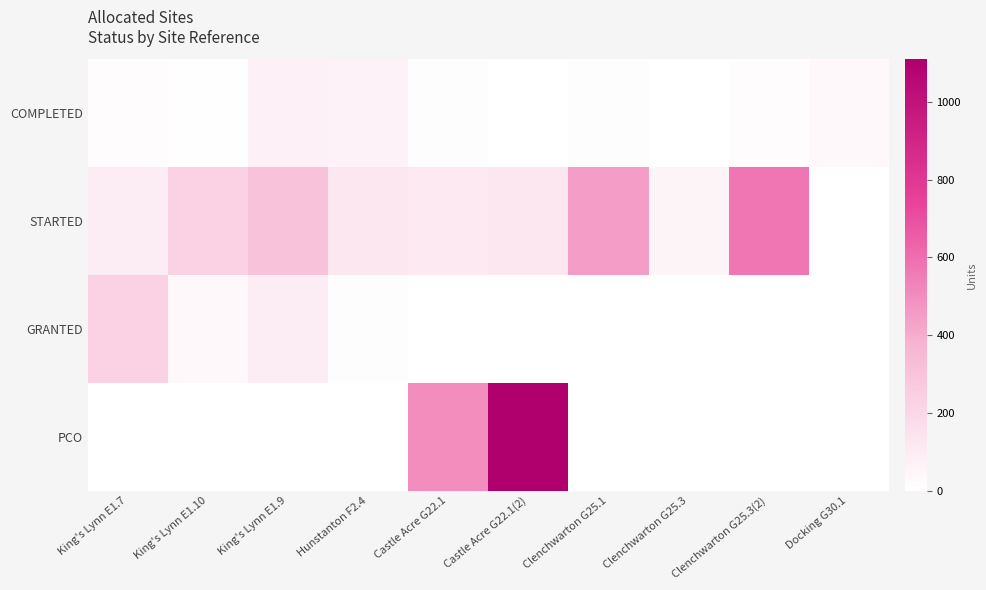

Count the number of data series in this chart.

4